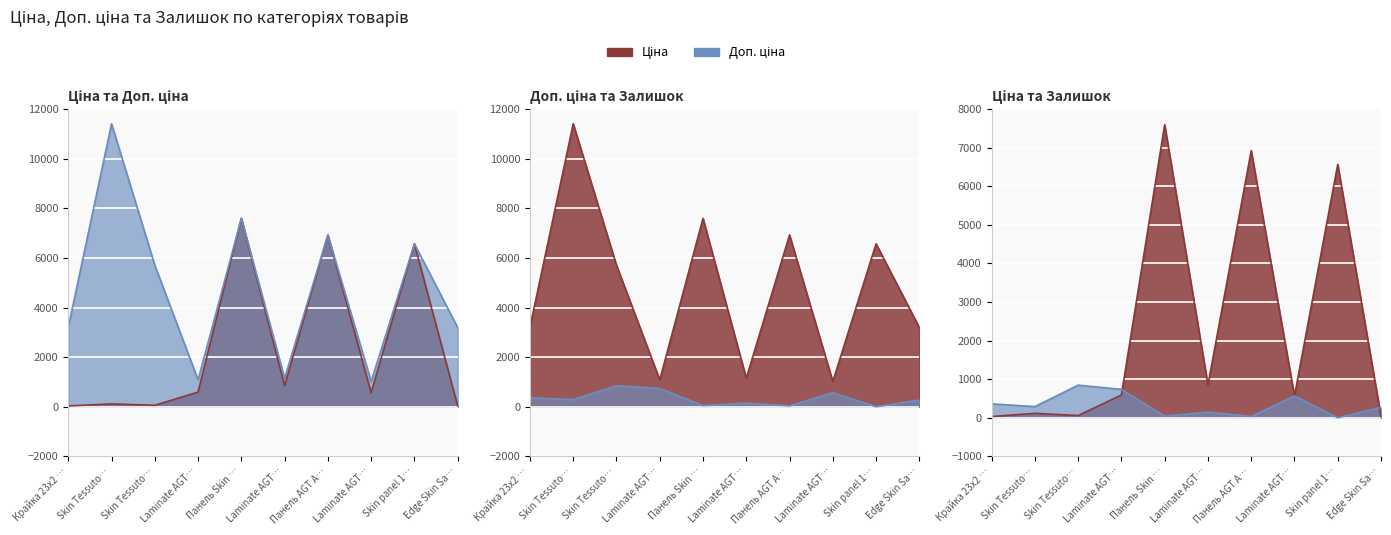

Where is the first local maximum for Ціна?

Skin Tessuto…